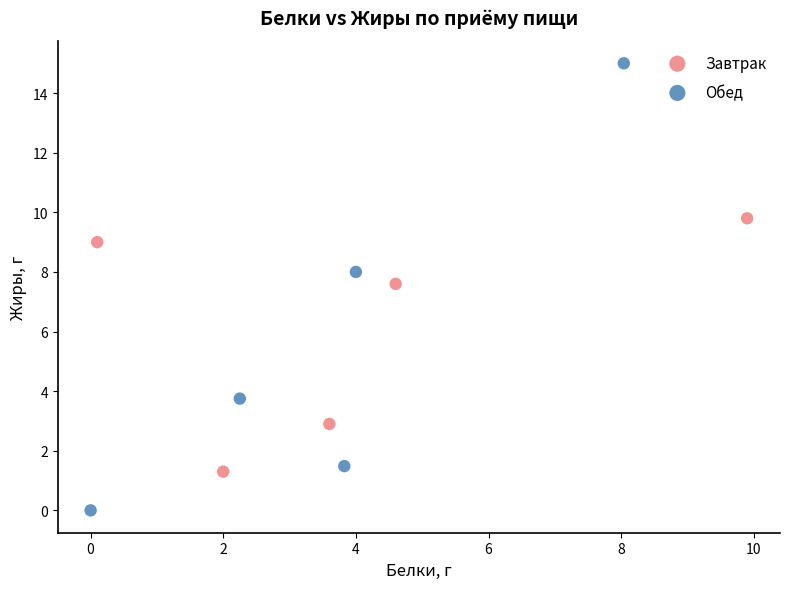

Which series has the widest spread of Y values?

Обед